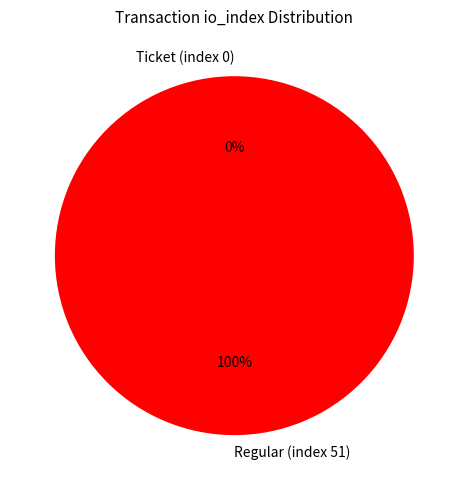

Does Ticket (index 0) represent more than half of the total?

No